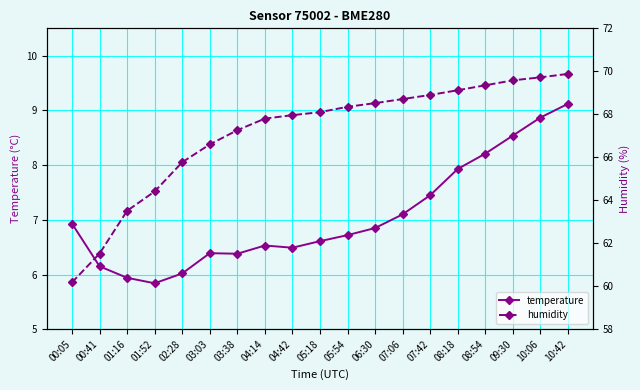

Rank the categories by temperature value from lowest to highest.

01:52, 01:16, 02:28, 00:41, 03:38, 03:03, 04:42, 04:14, 05:18, 05:54, 06:30, 00:05, 07:06, 07:42, 08:18, 08:54, 09:30, 10:06, 10:42